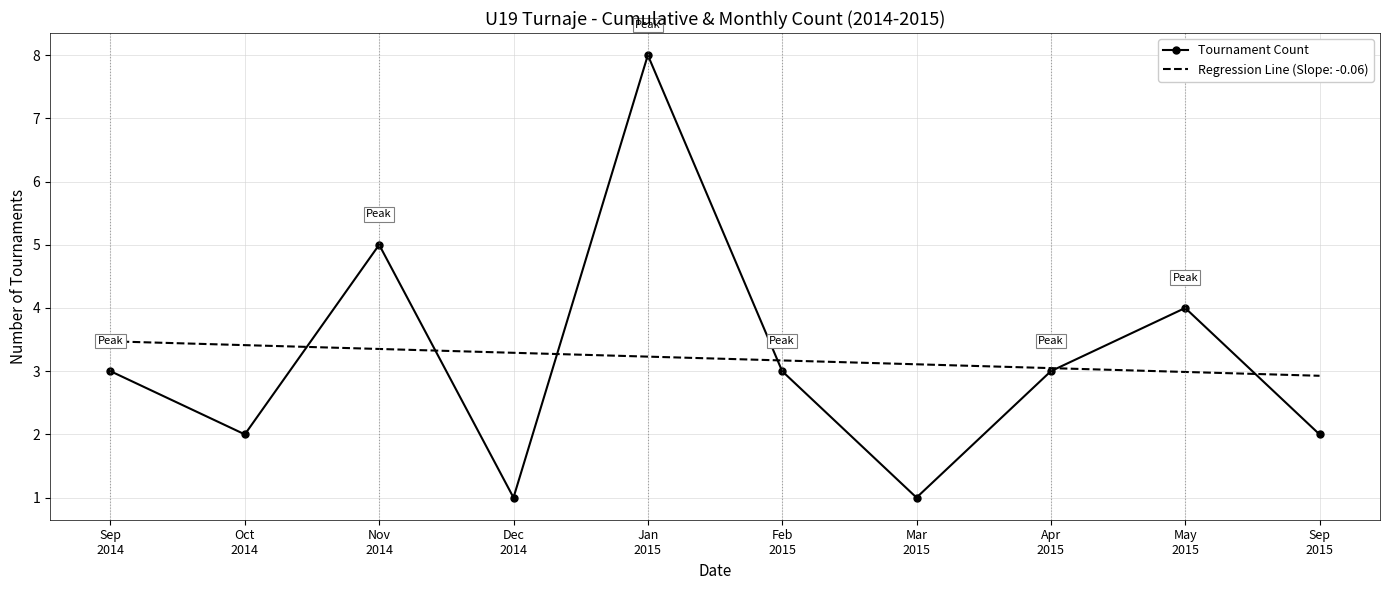

Which series has the widest spread of values?

Tournament Count